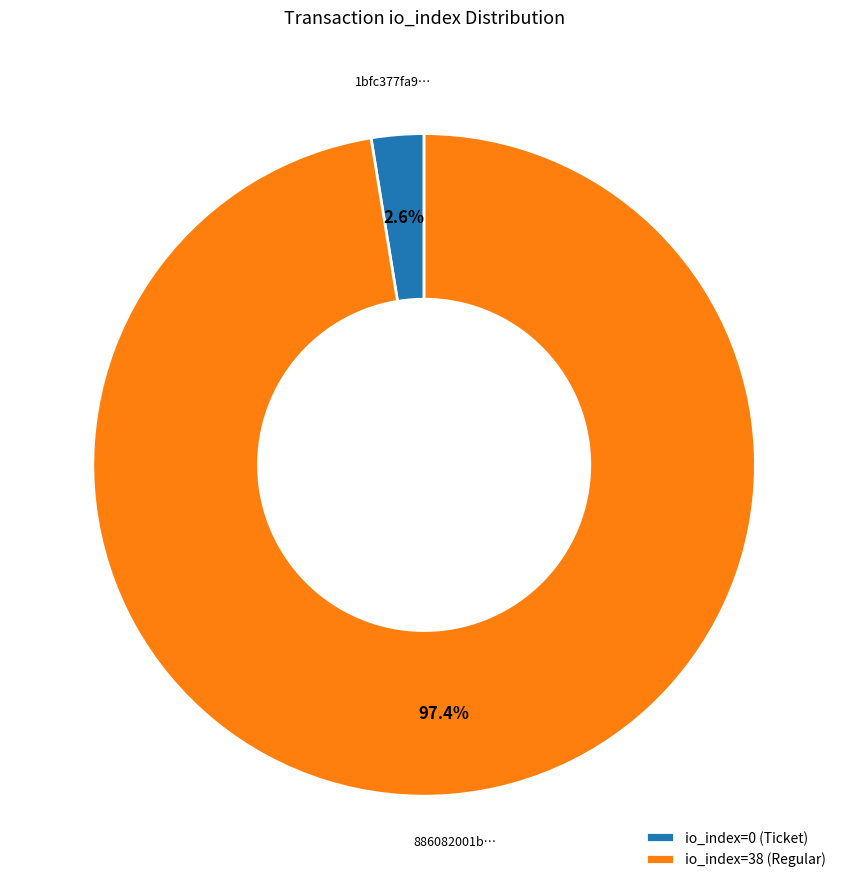

Combined, do io_index=38 (Regular) and io_index=0 (Ticket) account for over 50%?

Yes